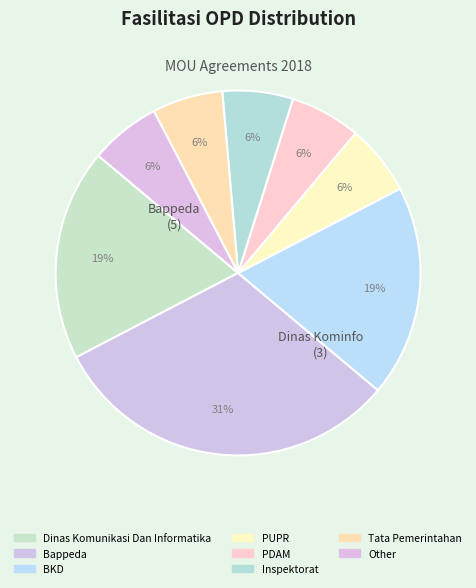

Count the number of slices in the pie.

8